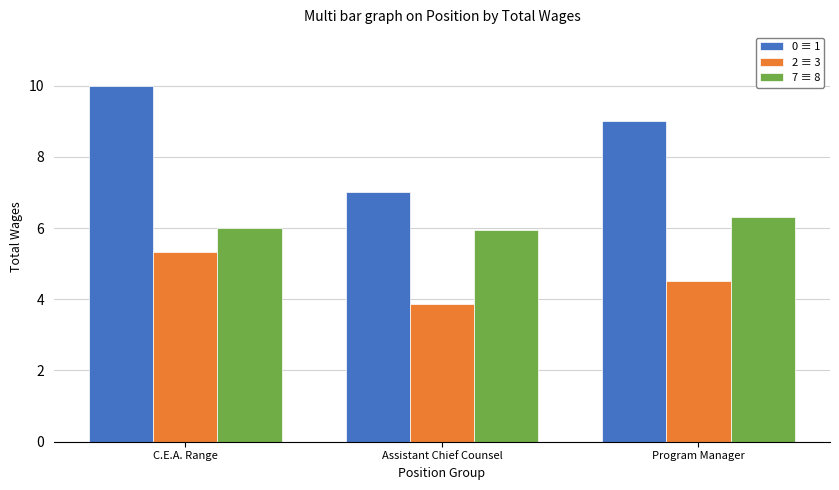

How many bars are there in total?

9